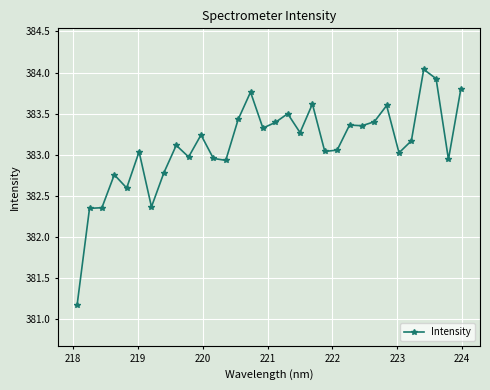

What is the sum of all values?

12259.6